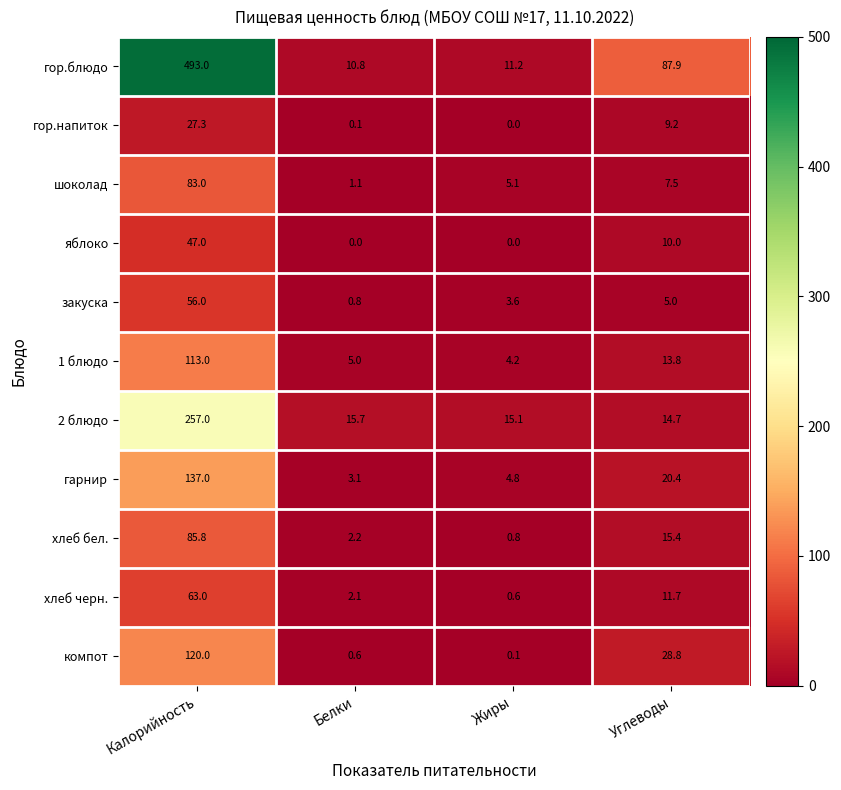

Is it true that закуска equals 3.6 at Жиры?

True